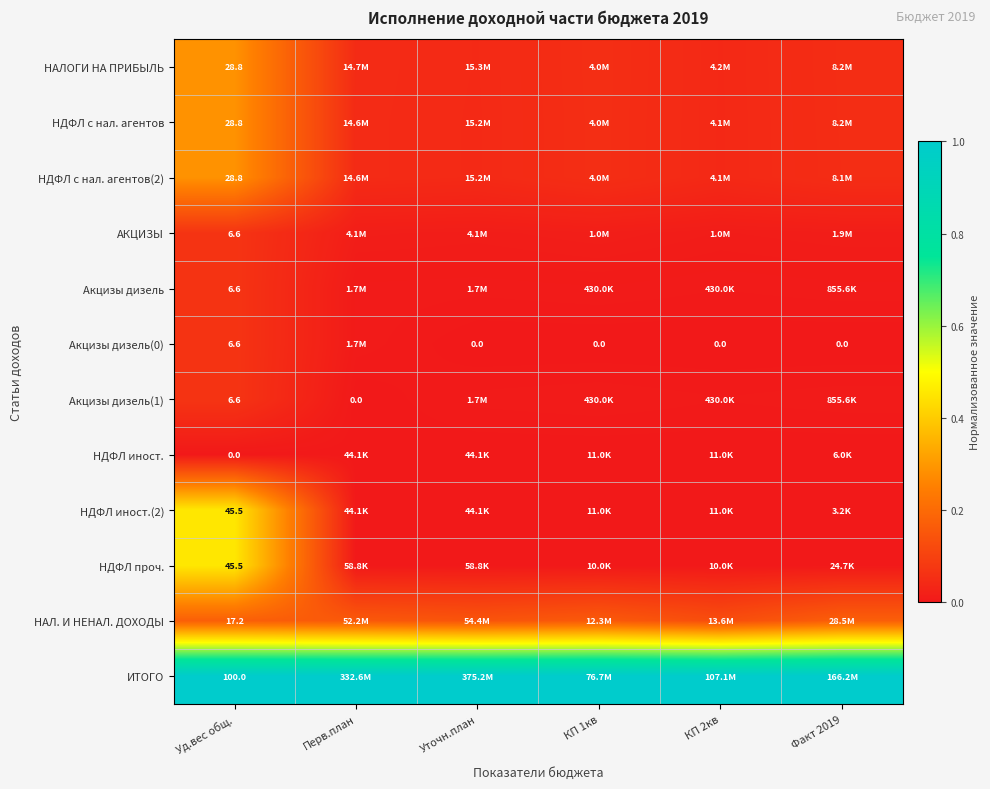

List the series in order of their peak value, highest first.

ИТОГО, НДФЛ иност.(2), НДФЛ проч., НАЛОГИ НА ПРИБЫЛЬ, НДФЛ с нал. агентов, НДФЛ с нал. агентов(2), НАЛ. И НЕНАЛ. ДОХОДЫ, АКЦИЗЫ, Акцизы дизель, Акцизы дизель(0), Акцизы дизель(1), НДФЛ иност.